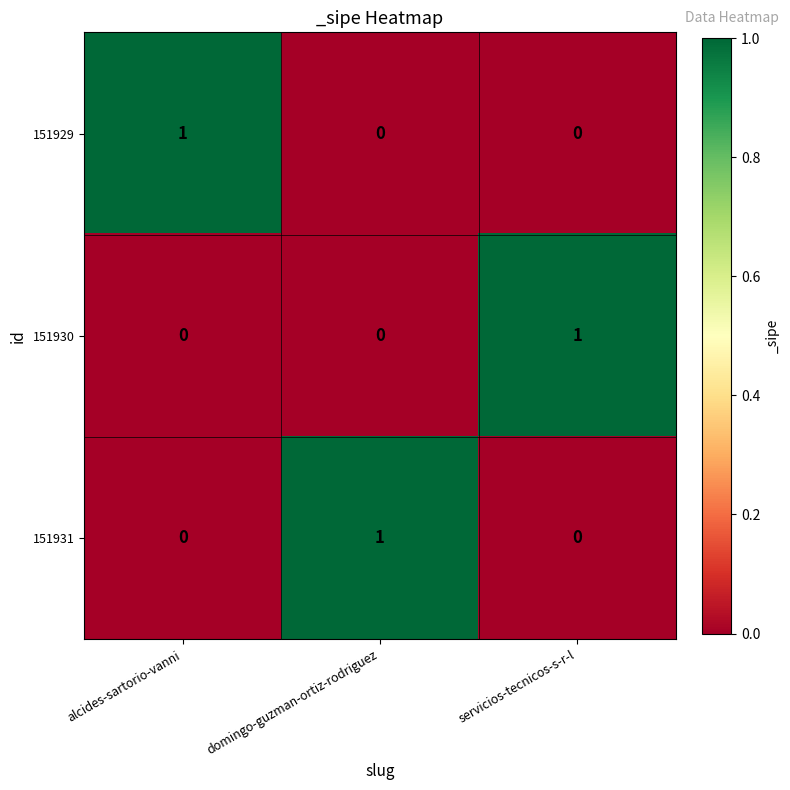

The value of 151931 at servicios-tecnicos-s-r-l is 0. True or false?

True